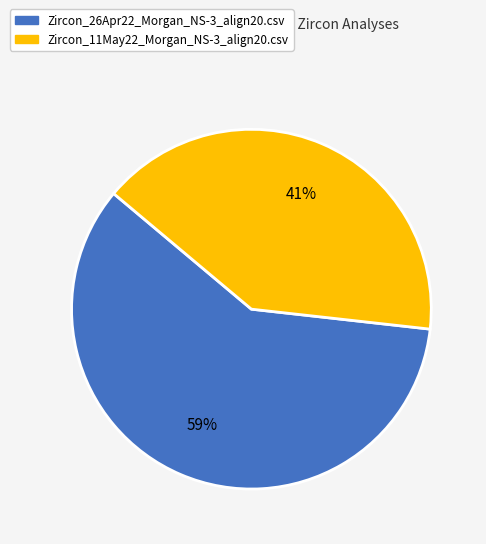

Is there a majority slice in this chart?

Yes